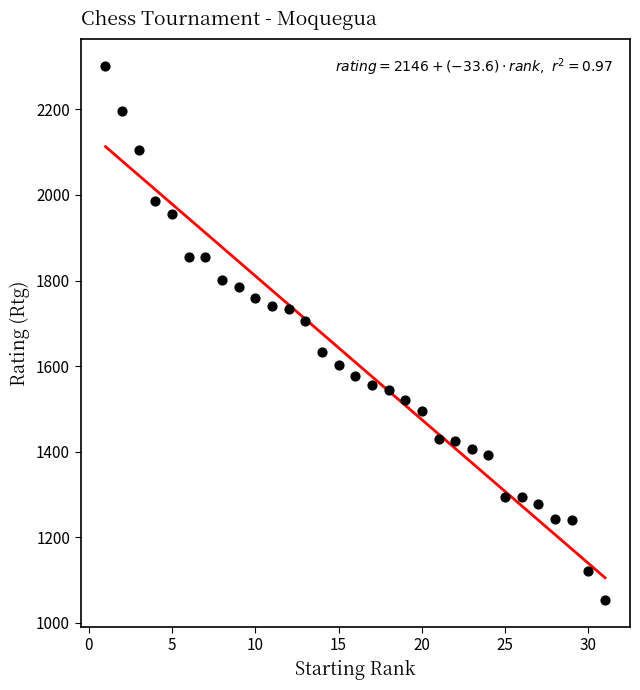

What is the range of Y values (max minus min)?

1249